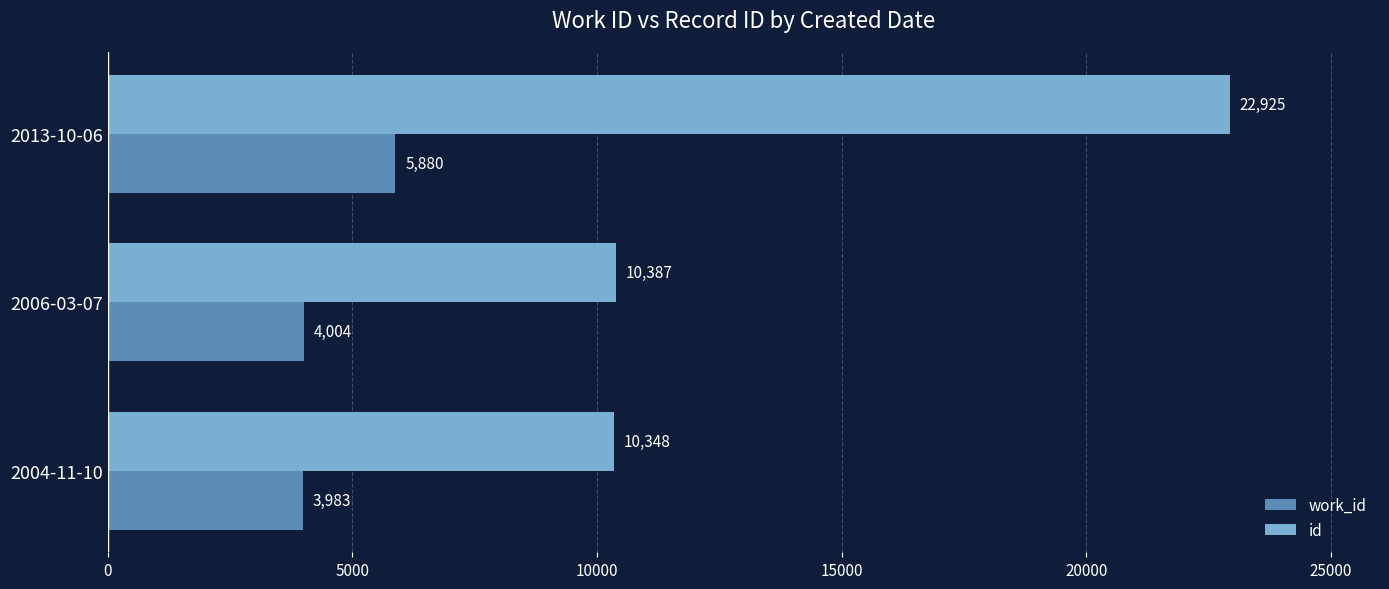

What is the difference between the maximum and minimum values in the work_id series?

1897